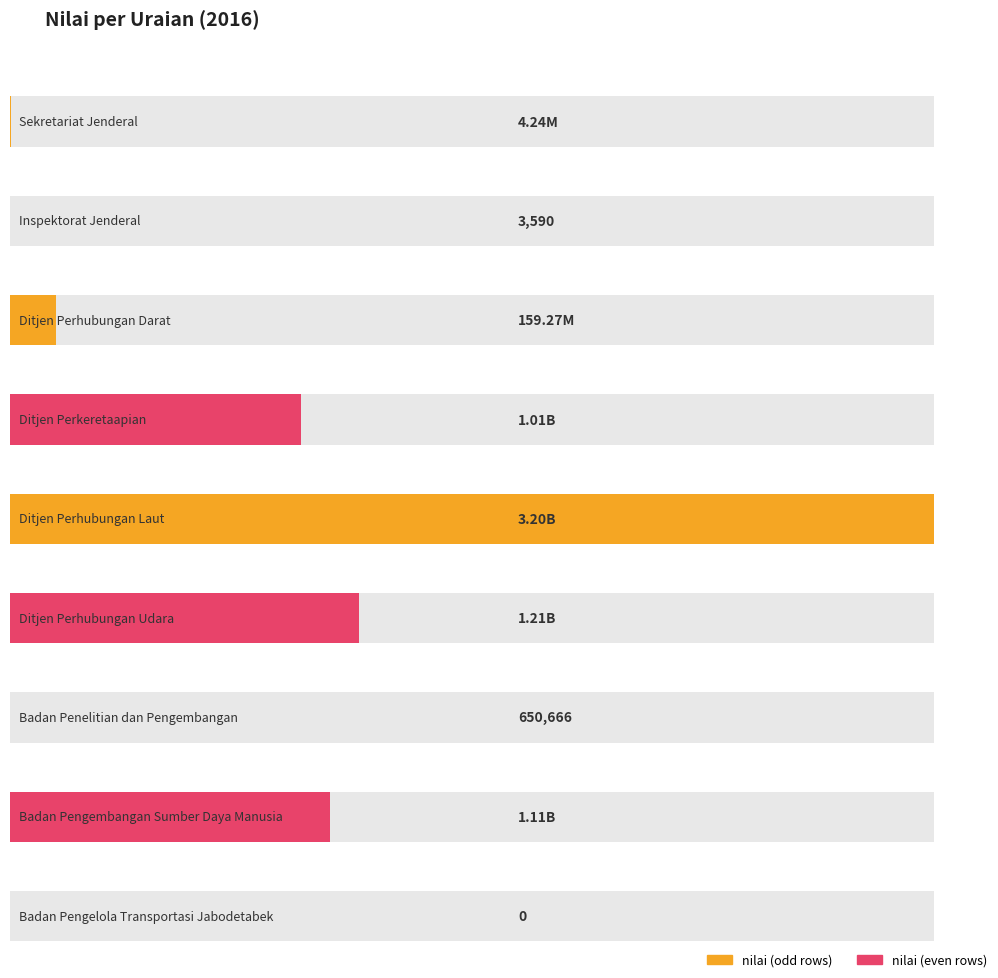

Between Ditjen Perkeretaapian and Ditjen Perhubungan Udara, which is larger?

Ditjen Perhubungan Udara